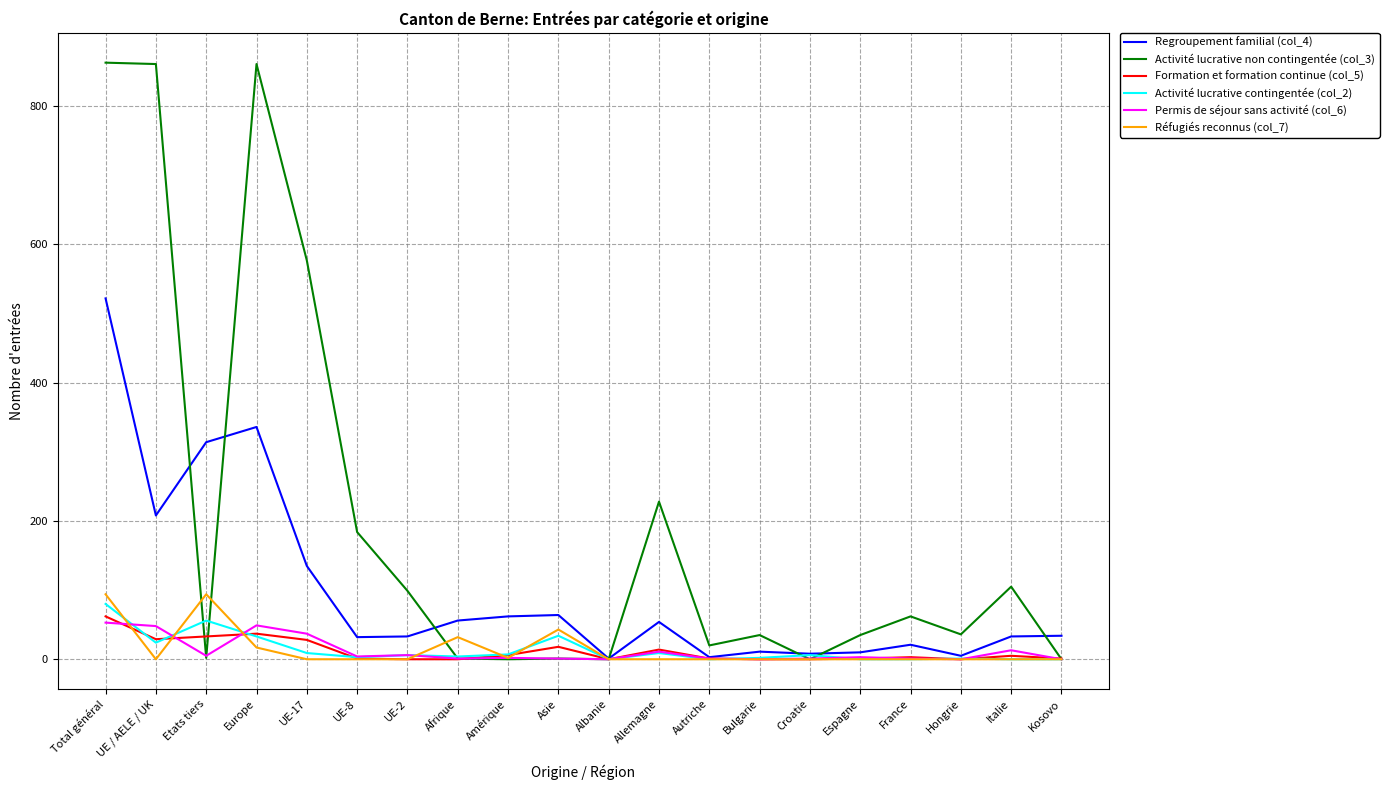

What position from the left is France?

17